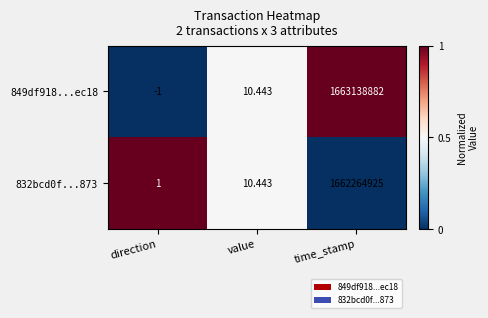

At which category does the chart reach its peak across all series?

time_stamp